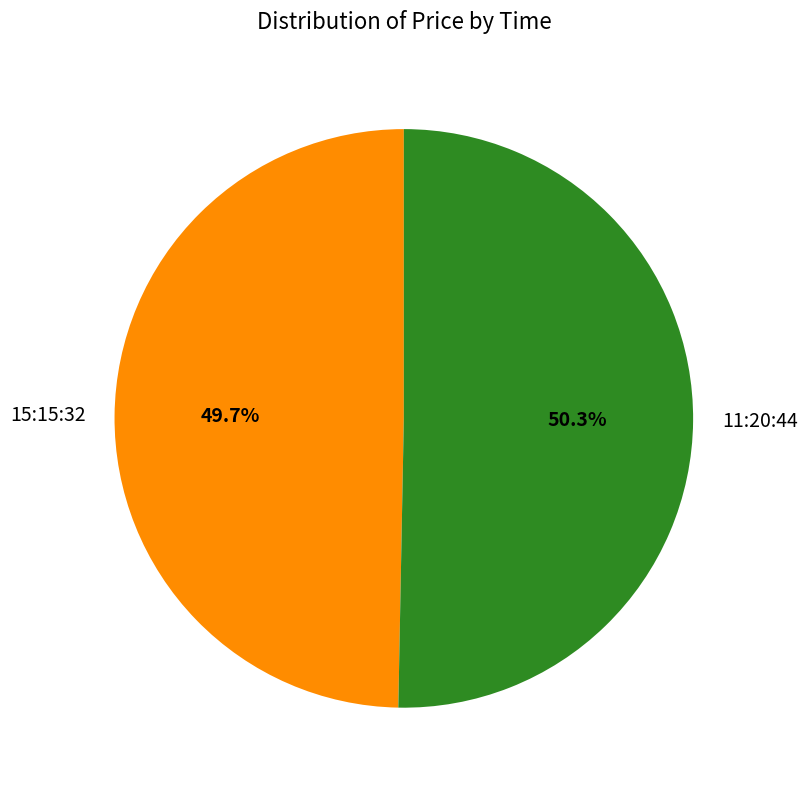

Does 11:20:44 account for over 50% of the chart?

Yes